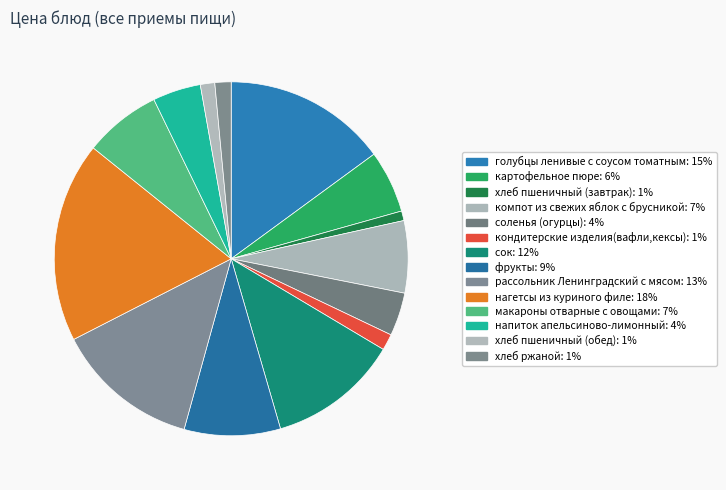

How many segments does this pie chart have?

14